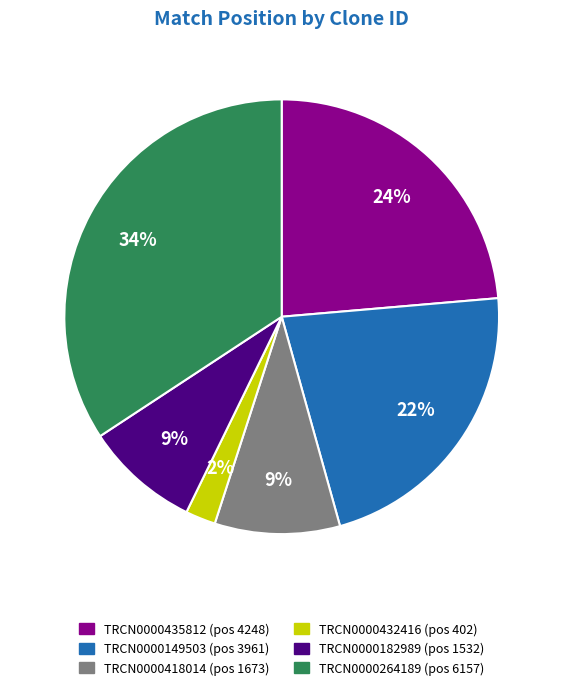

The TRCN0000435812 slice represents 24% of the pie. True or false?

True